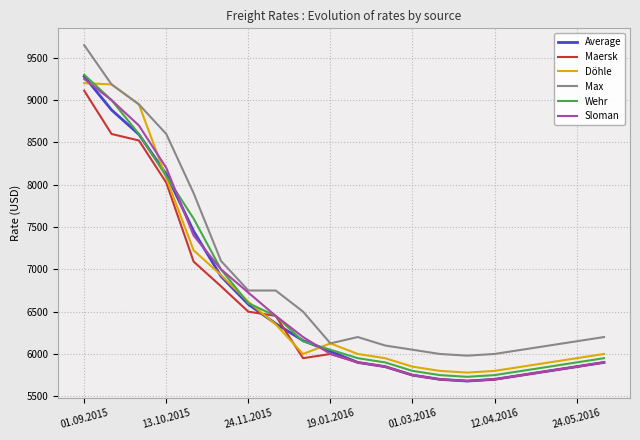

True or false: Max and Maersk cross at least once.

False